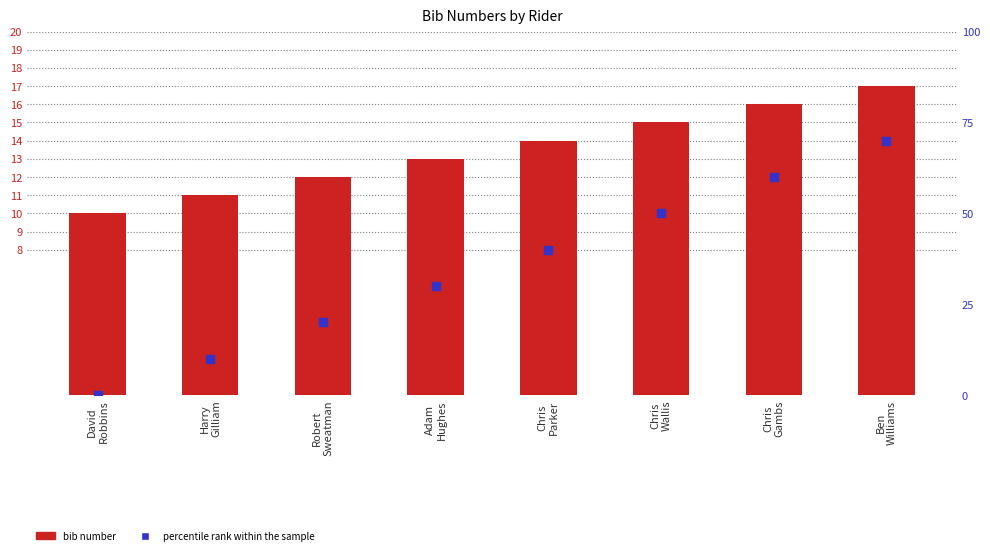

What is the value of the bib bar at the 1st from the left?

10